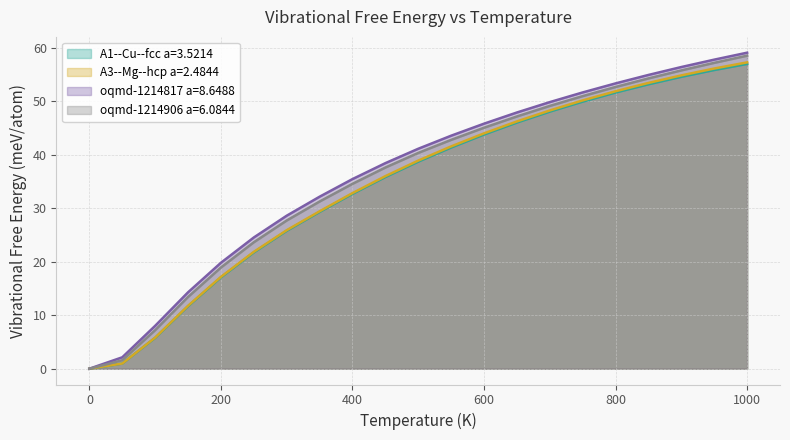

Rank the categories by oqmd-1214817 a=8.6488 value from highest to lowest.

1000.0, 950.0, 900.0, 850.0, 800.0, 750.0, 700.0, 650.0, 600.0, 550.0, 500.0, 450.0, 400.0, 350.0, 300.0, 250.0, 200.0, 150.0, 100.0, 50.0, 0.0